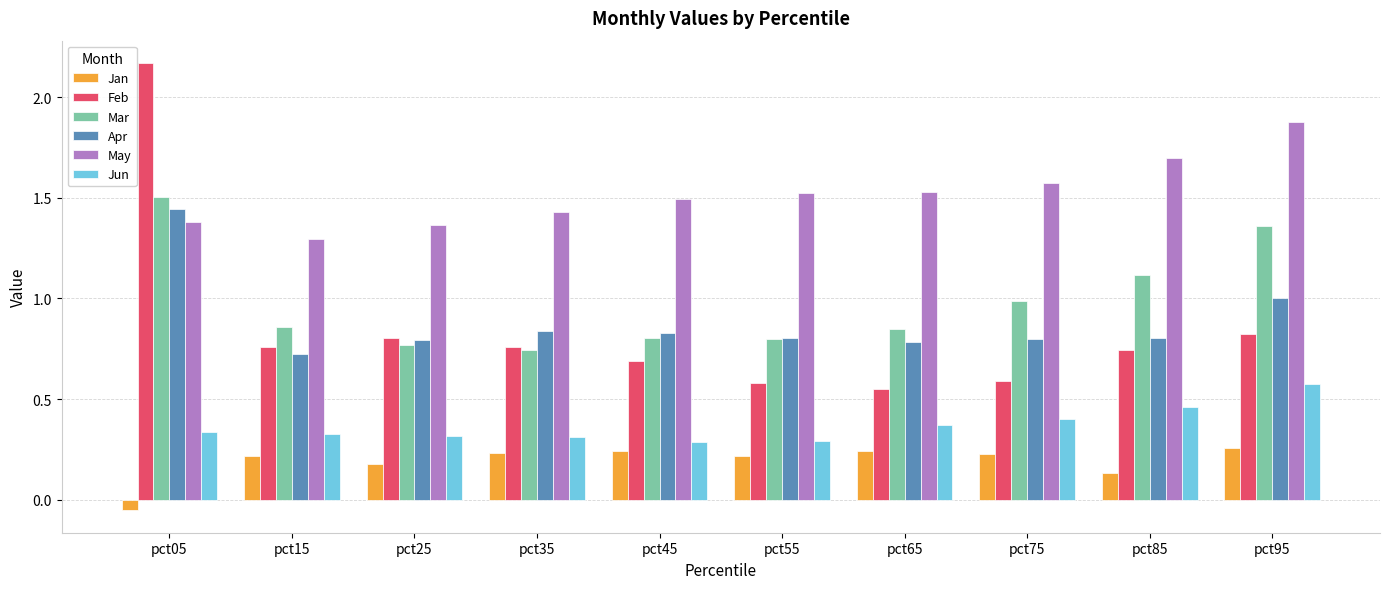

How many bars are there in total?

60